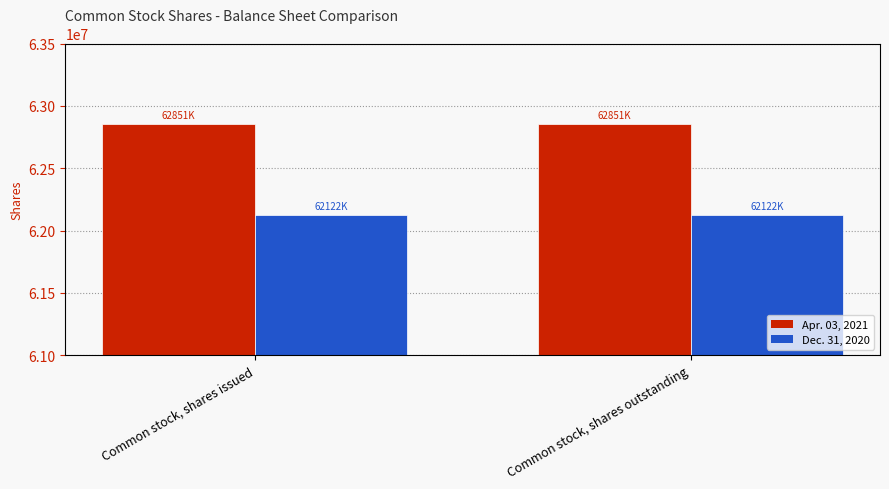

Rank the series by their maximum value, from highest to lowest.

Apr. 03, 2021, Dec. 31, 2020